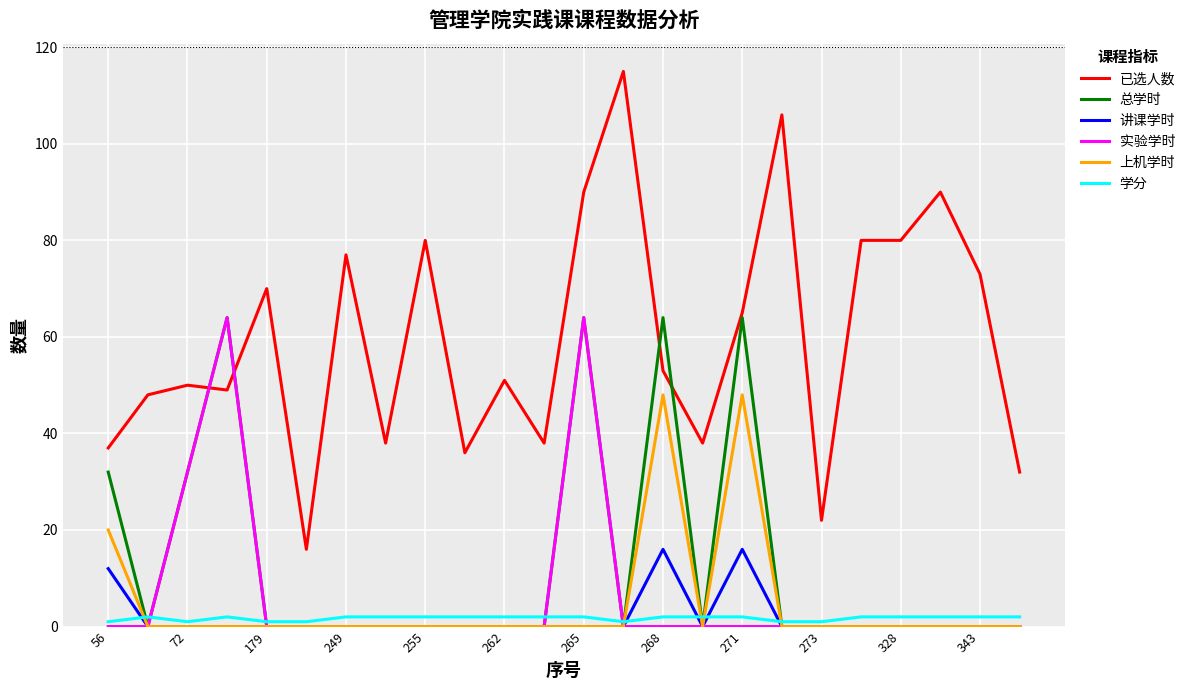

True or false: 讲课学时 and 已选人数 cross at least once.

False